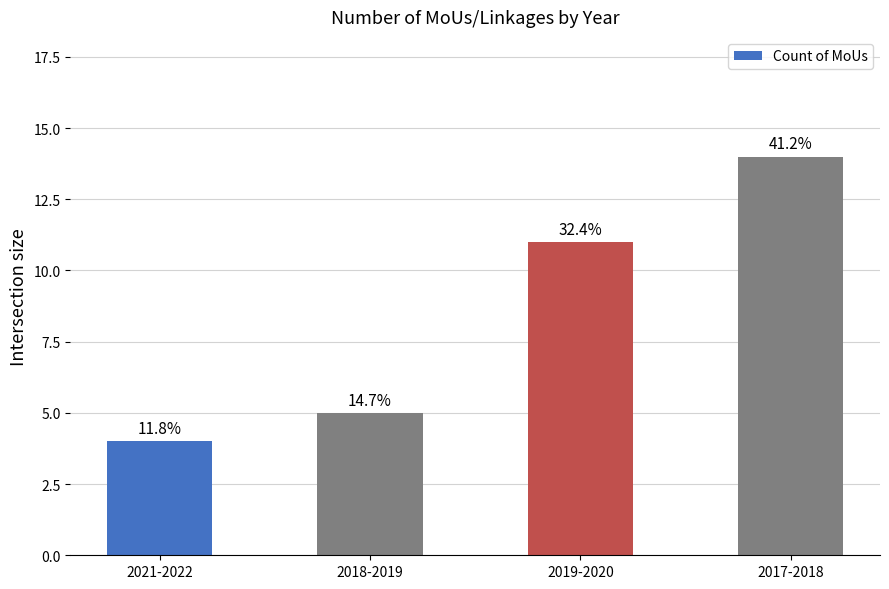

What position from the left is 2019-2020?

3